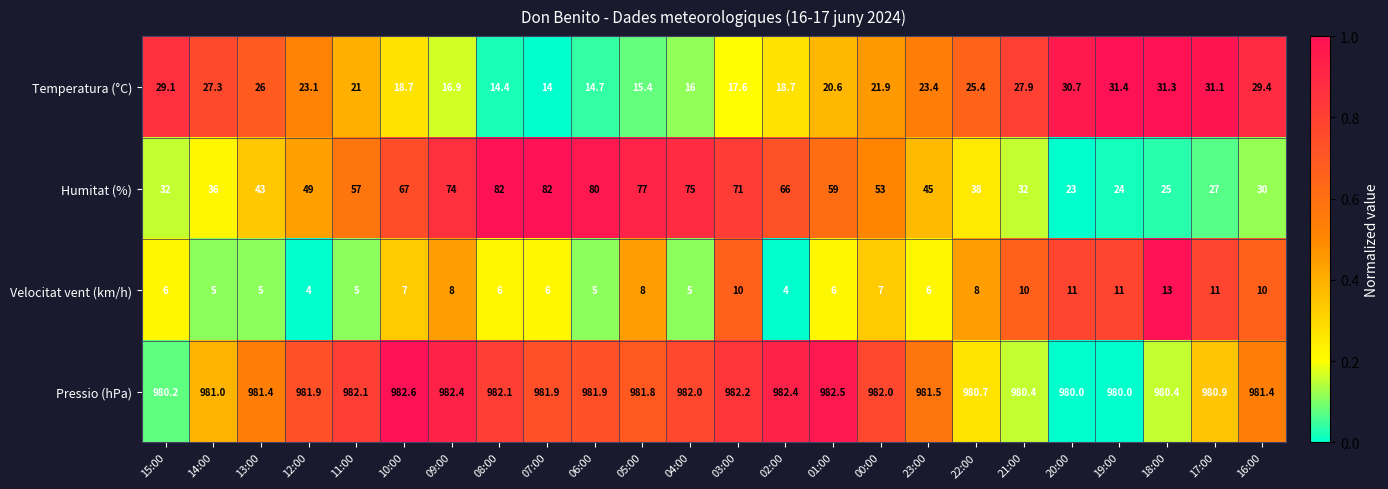

How many series are shown in this chart?

4